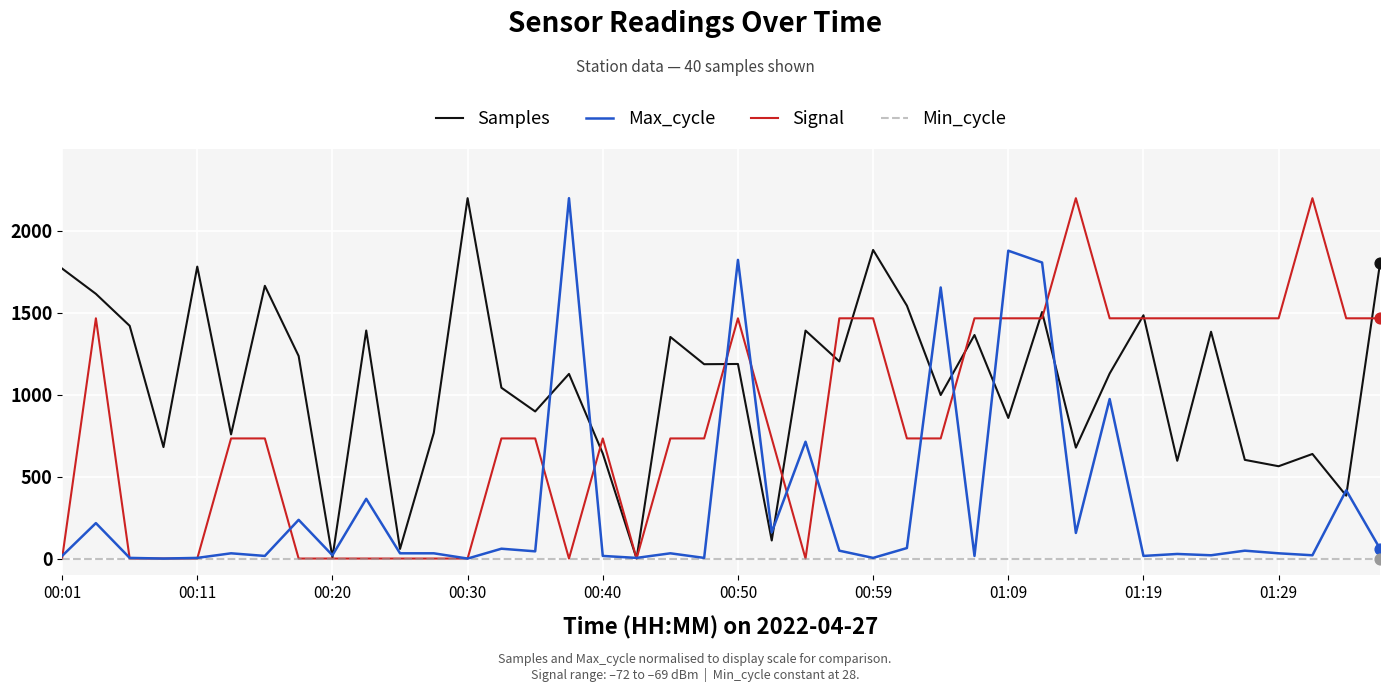

What is the greatest value displayed?

2200.0